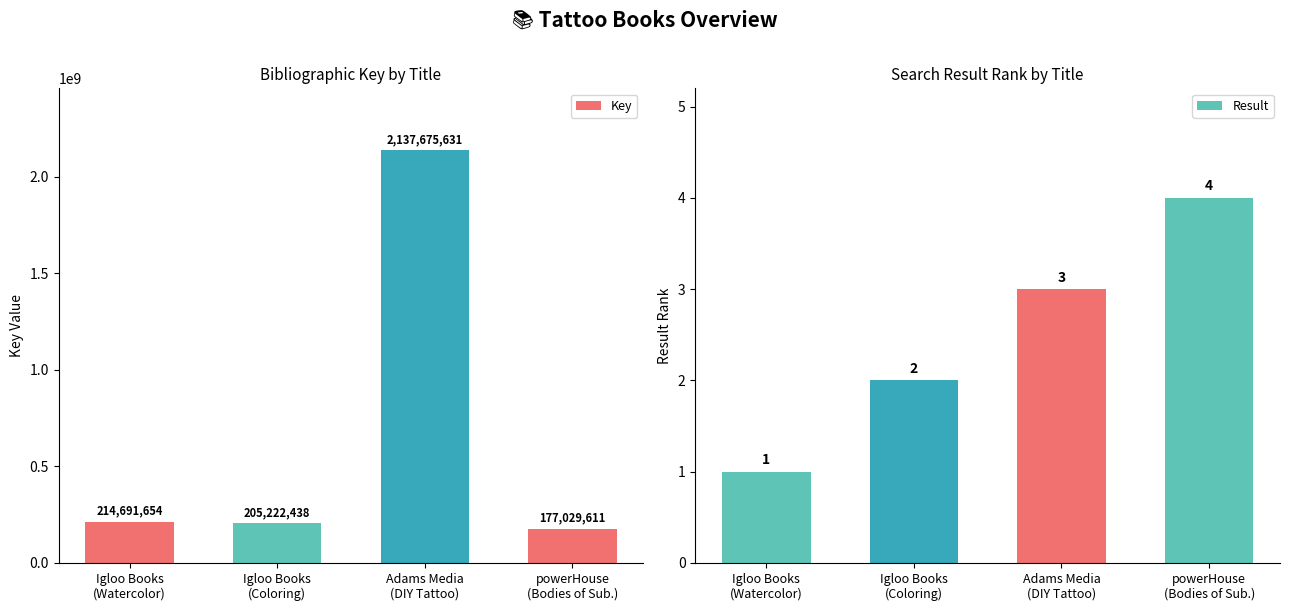

True or false: Key has a value of 304341970 at Igloo Books
(Watercolor).

False